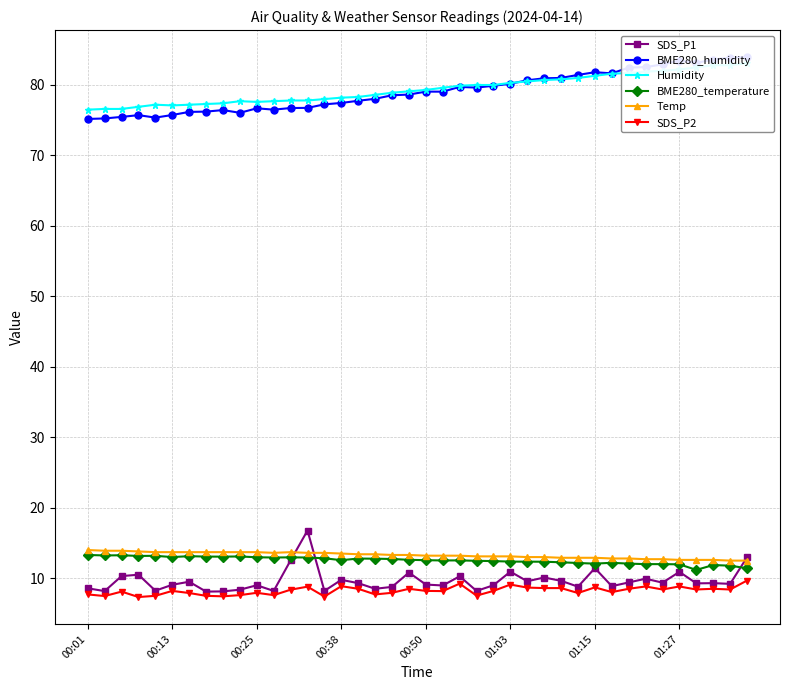

Which series has the widest spread of values?

BME280_humidity